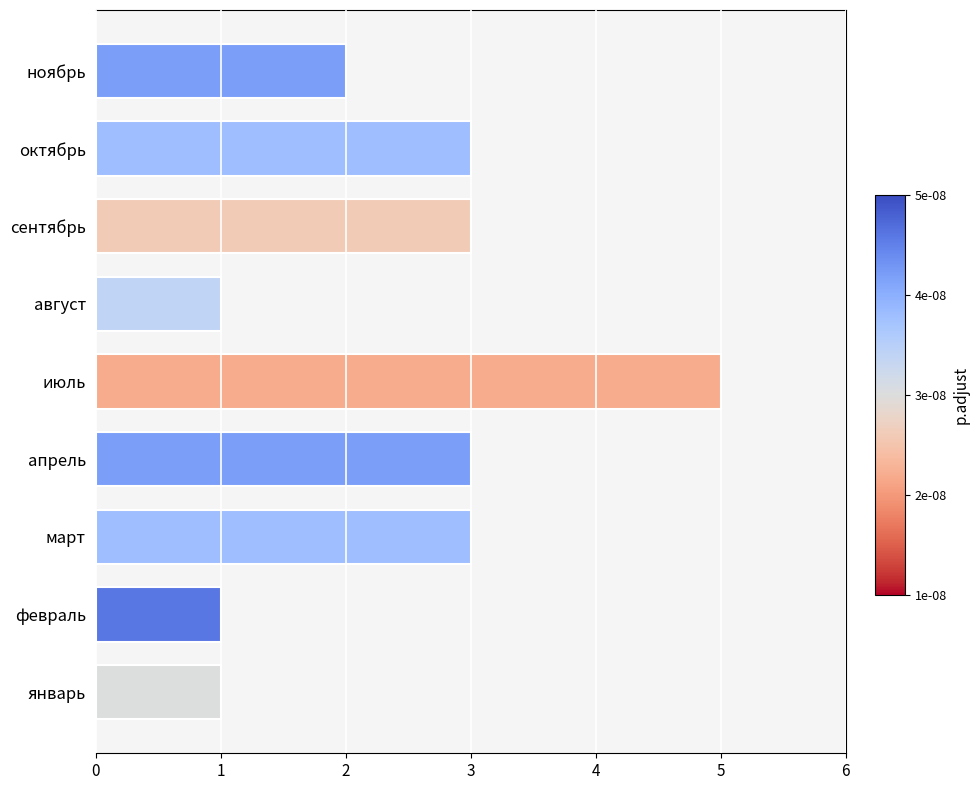

How many values are below 3?

4